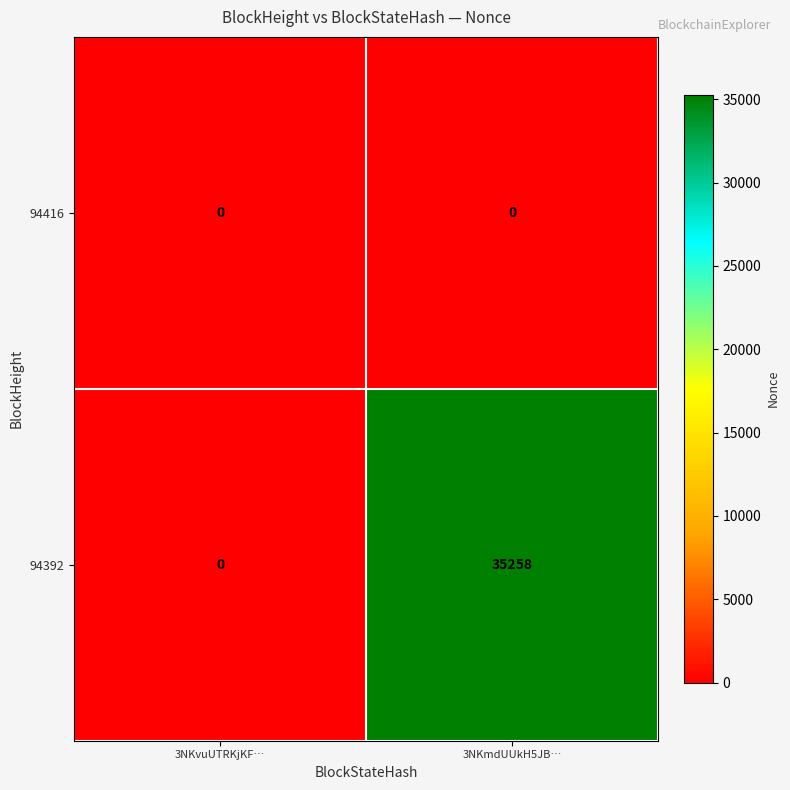

At how many categories does at least one series exceed 31170?

1